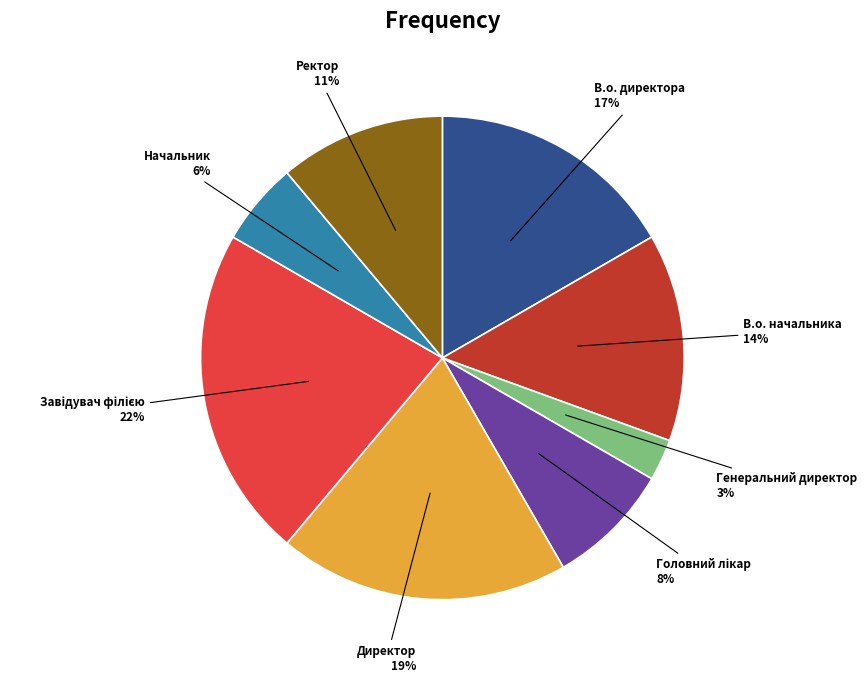

Approximately how many times larger is the value at Ректор compared to В.о. начальника?

0.8